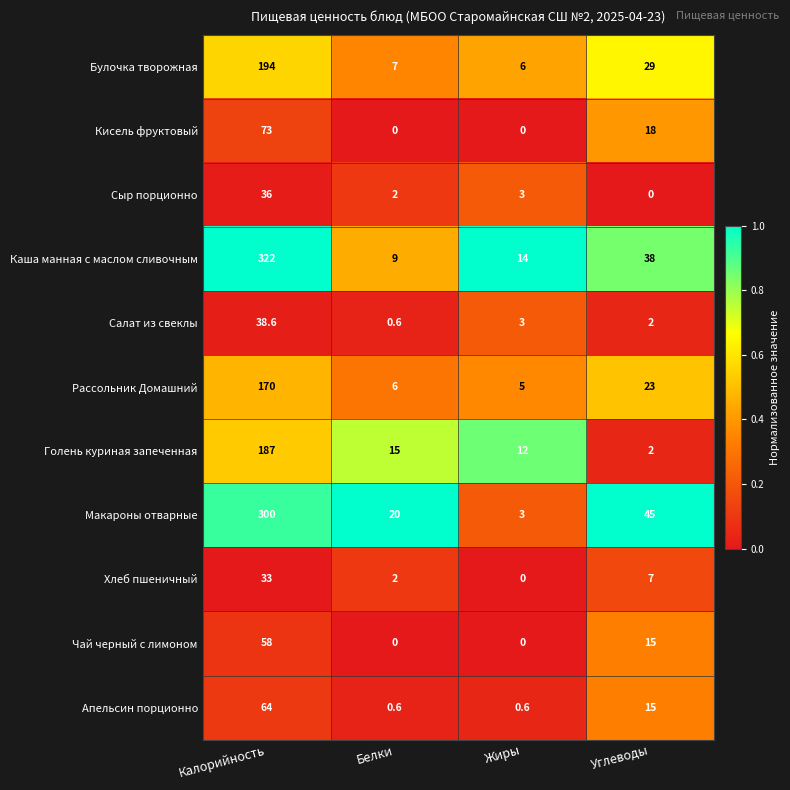

What is the maximum value shown in the chart?

322.0